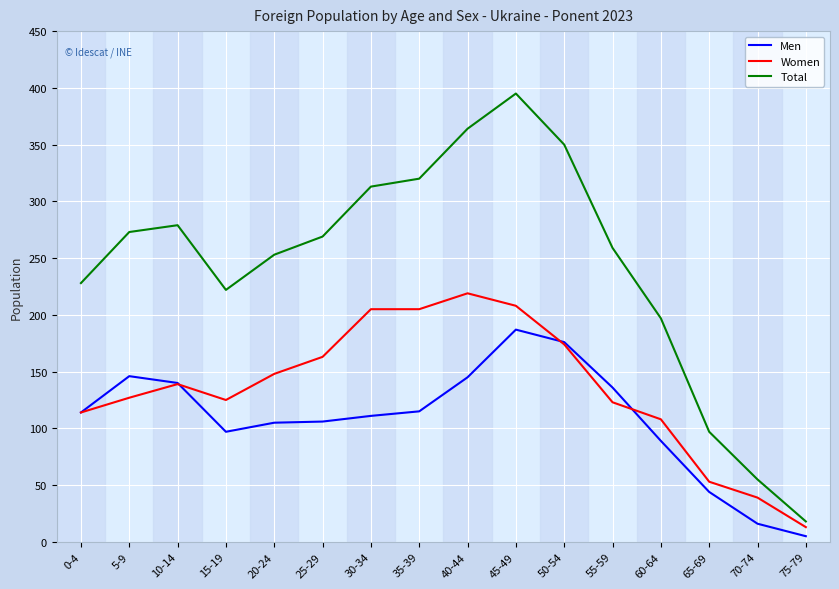

True or false: Total and Men cross at least once.

False